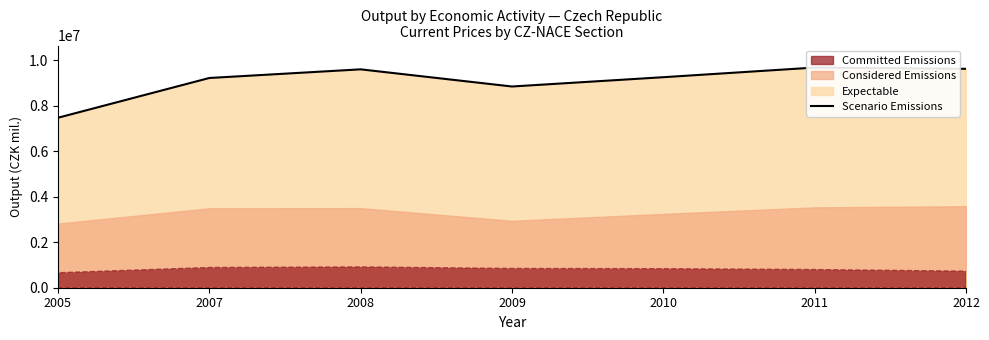

Where is the first local minimum?

2009